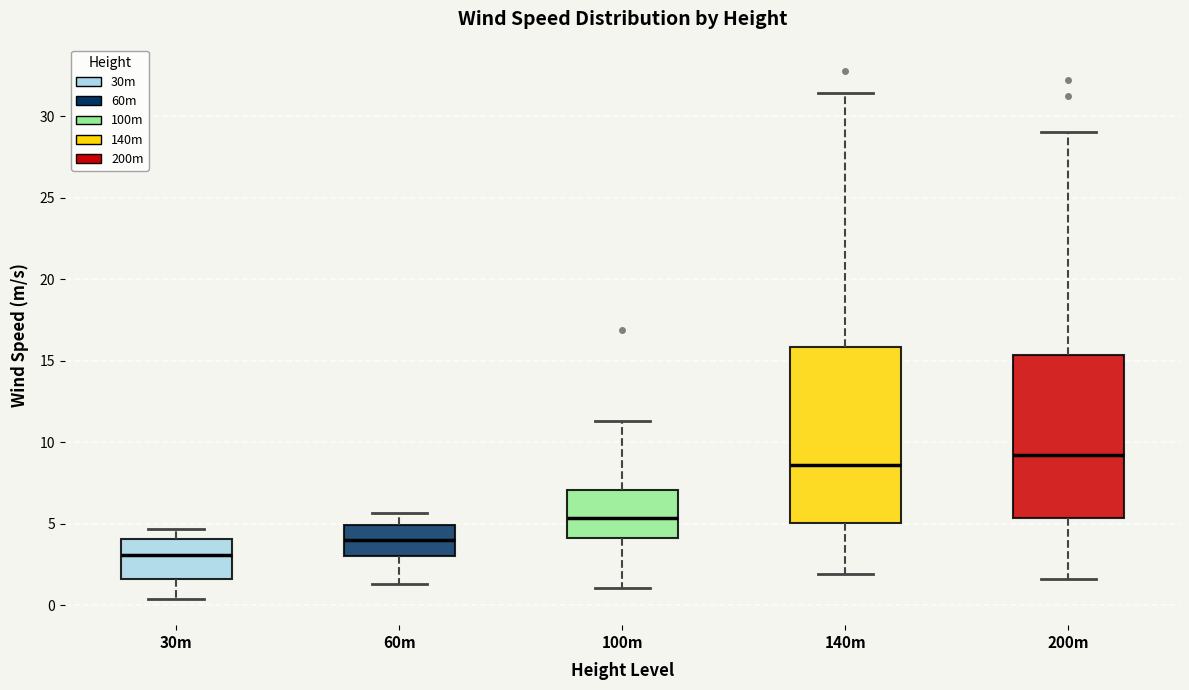

Where is the lower edge of the box for 140m on the y-axis? The values are not printed on the chart, so give them approximately, as read against the axis.

5.0